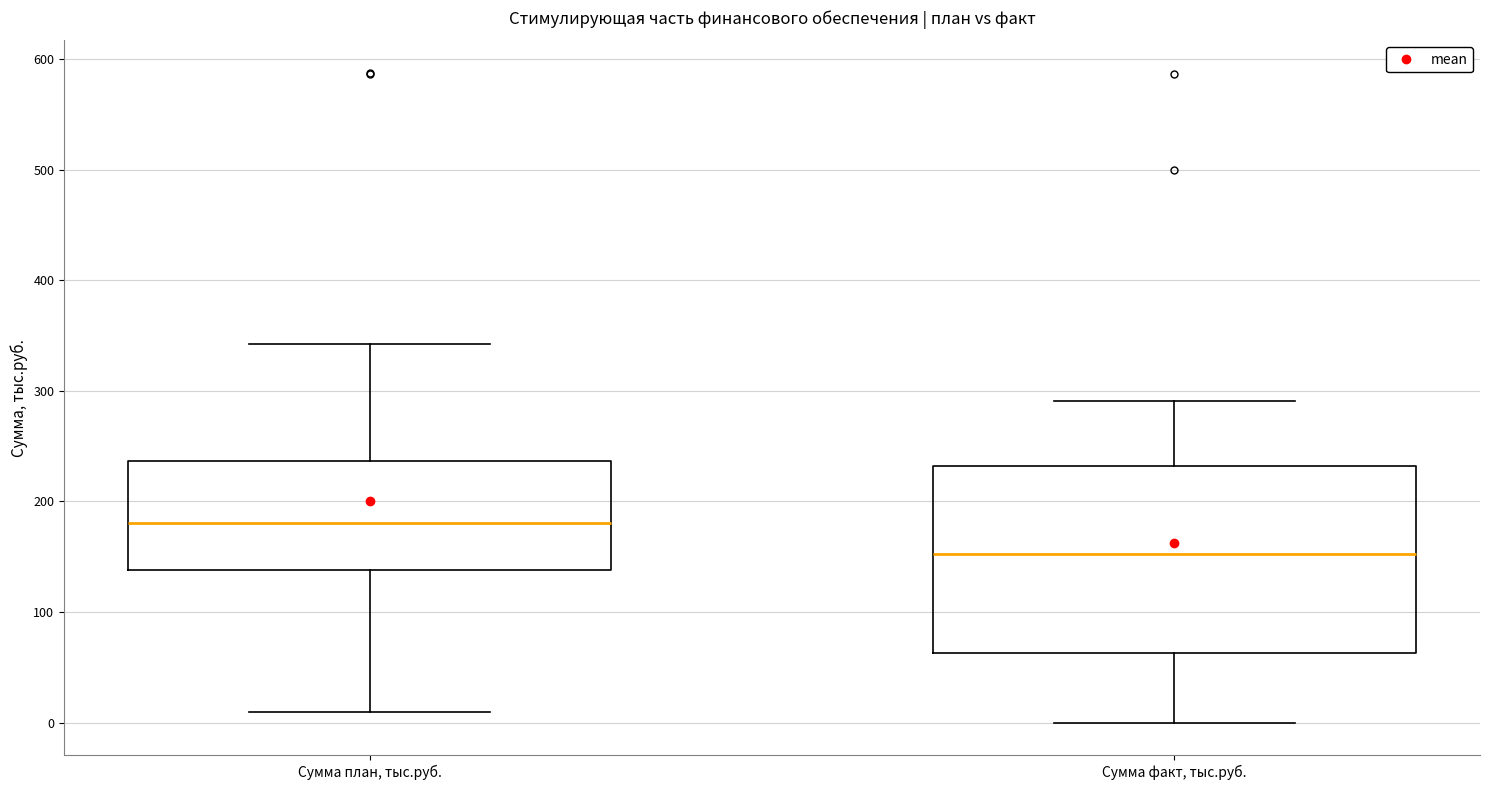

Where is the lower edge of the box for Сумма план, тыс.руб. on the y-axis? The values are not printed on the chart, so give them approximately, as read against the axis.

140